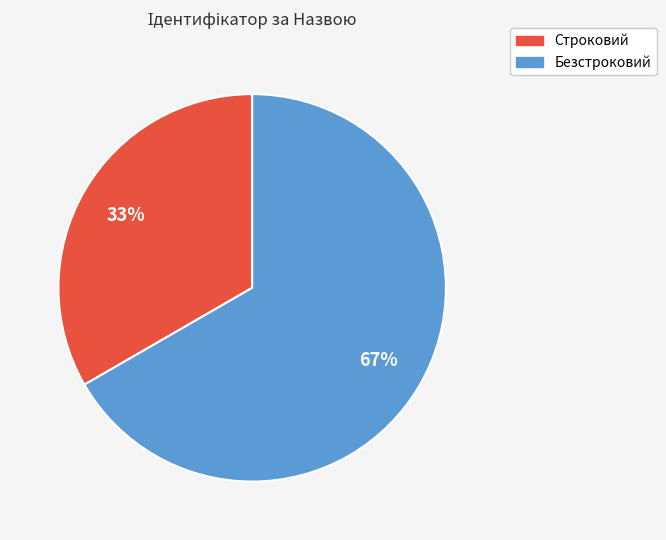

Is the sum of Строковий and Безстроковий greater than half?

Yes